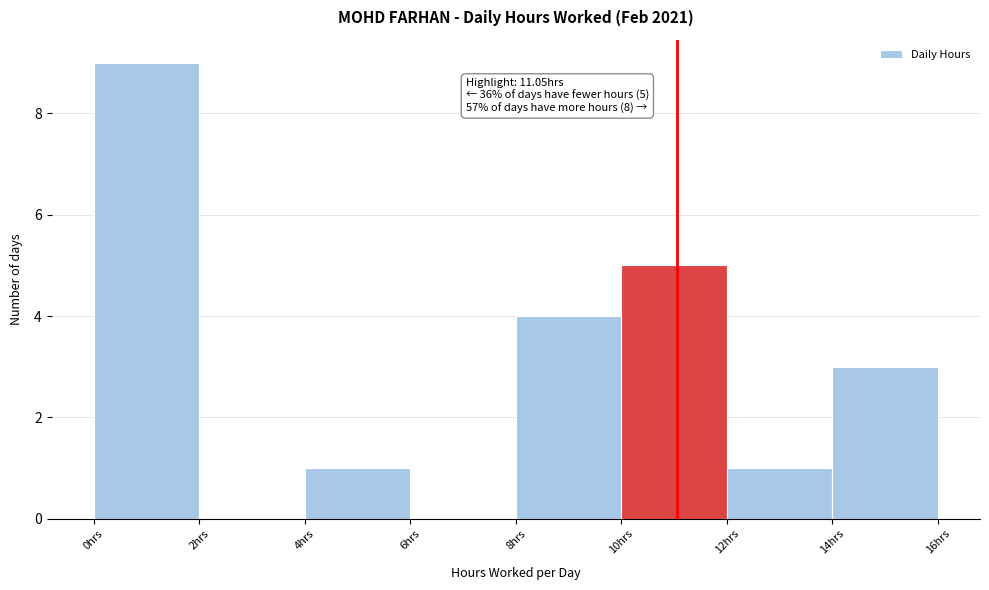

Over which range of the x-axis is the bar tallest?

0 to 2